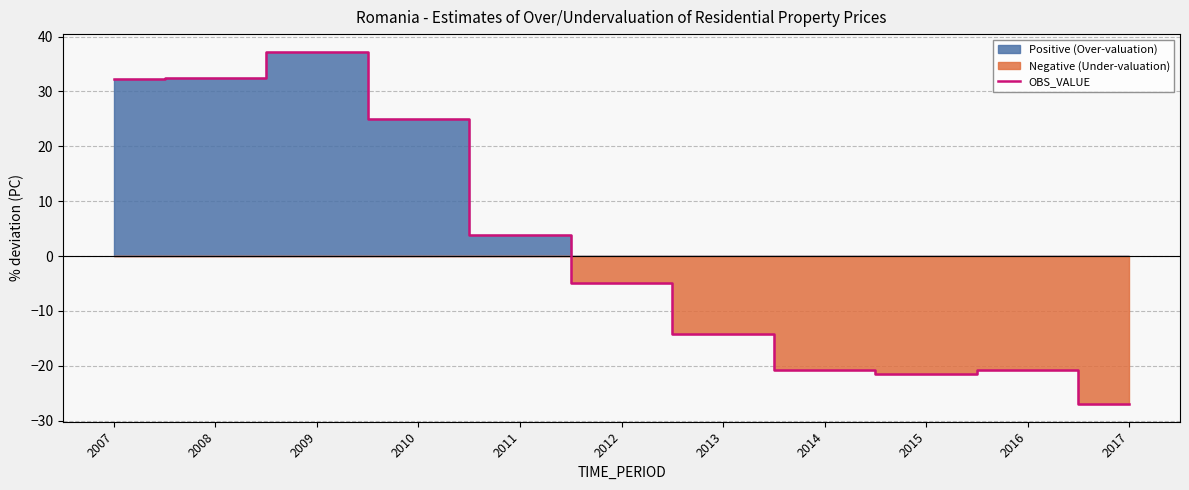

Reading left to right, list all the values displayed in this chart.

32.2	32.5	37.2	25.0	3.8	-5.0	-14.2	-20.8	-21.5	-20.8	-27.0